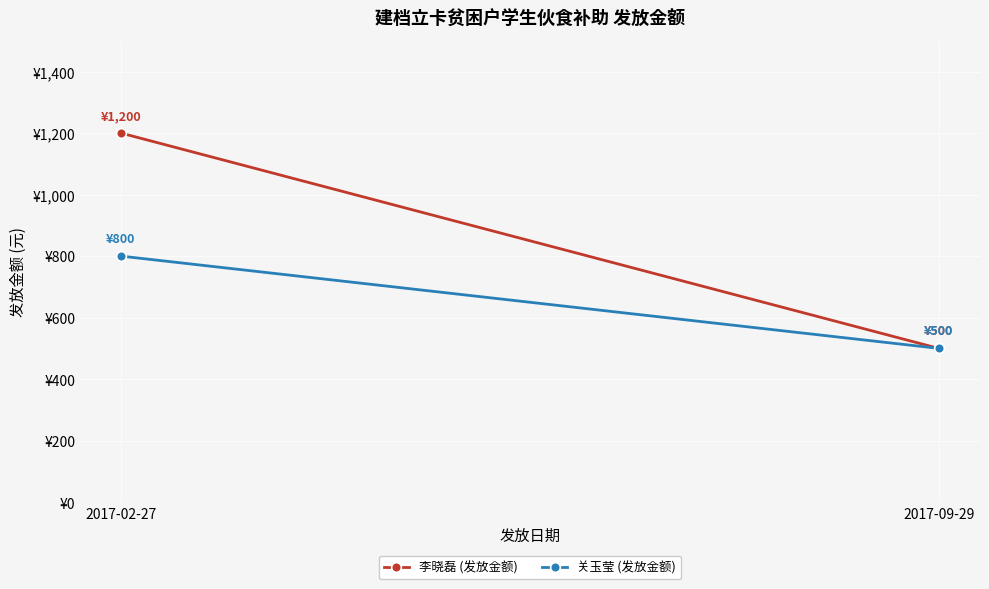

Between 2017-09-29 and 2017-02-27, which is larger?

2017-02-27